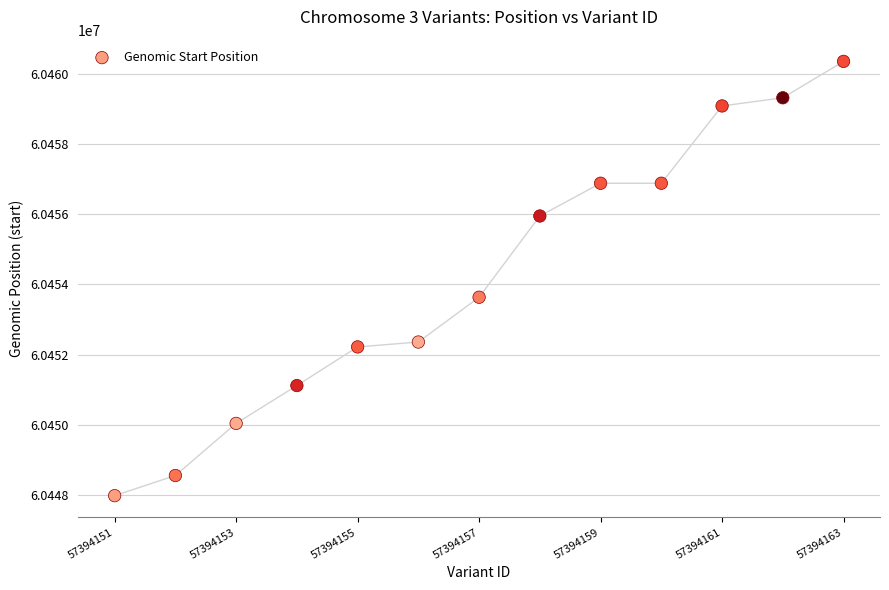

What is the range of X values (max minus min)?

12